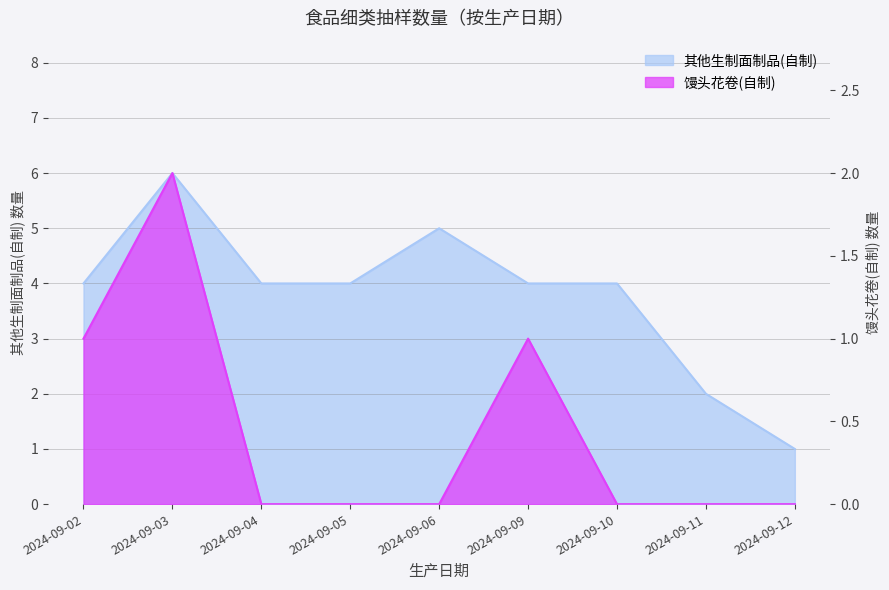

What is the approximate value of 其他生制面制品(自制) at 2024-09-10?

4